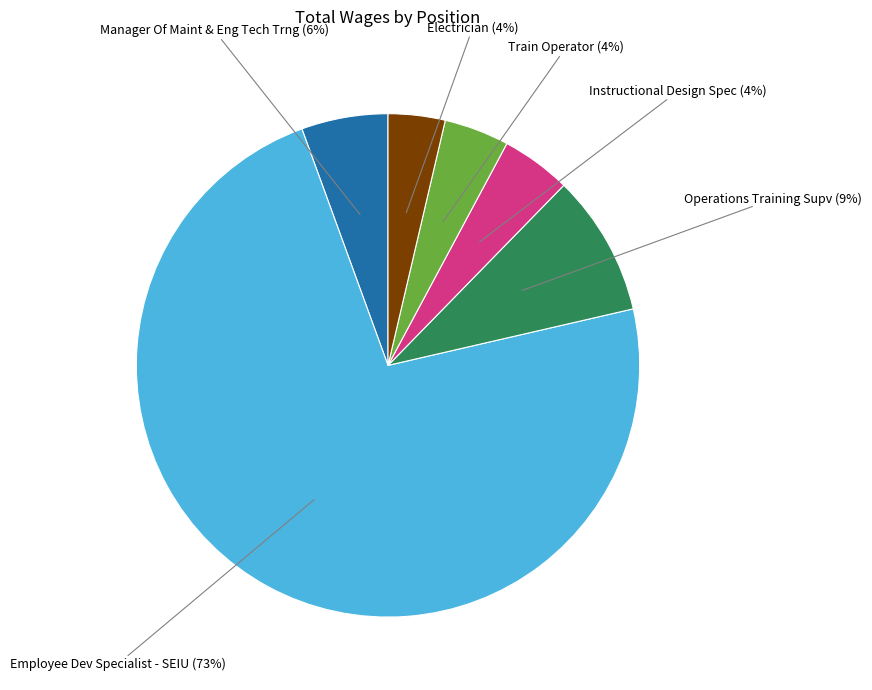

To the nearest percent, what is the average slice percentage?

17%